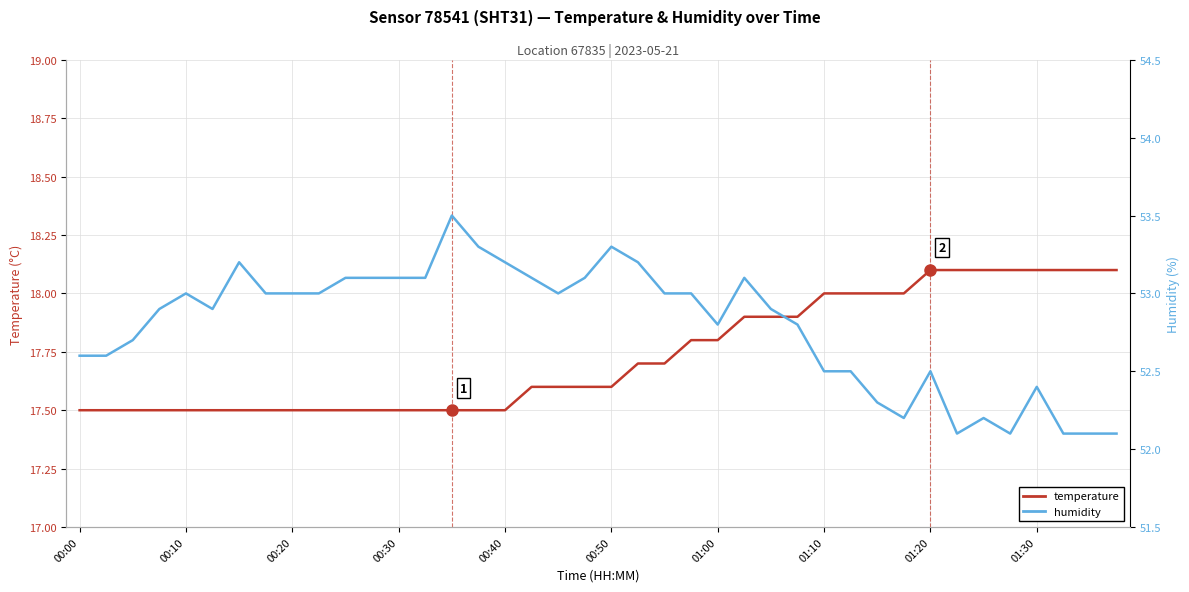

What is the approximate value of humidity at 38?

52.1